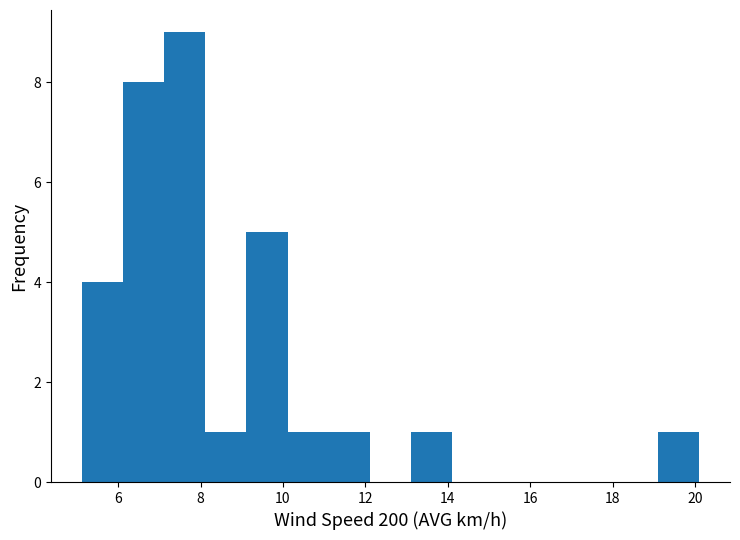

Reading left to right, list every bar in this chart as the range it spans on the x-axis followed by its height. Neither the bar edges nor the heights are printed on the chart, so give them approximately, as read against the axes.

5.2 to 6.2: 4
6.2 to 7.2: 8
7.2 to 8.2: 9
8.2 to 9.2: 1
9.2 to 10.2: 5
10.2 to 11.2: 1
11.2 to 12.2: 1
12.2 to 13.2: 0
13.2 to 14.2: 1
14.2 to 15.2: 0
15.2 to 16.2: 0
16.2 to 17.2: 0
17.2 to 18.2: 0
18.2 to 19.2: 0
19.2 to 20.2: 1